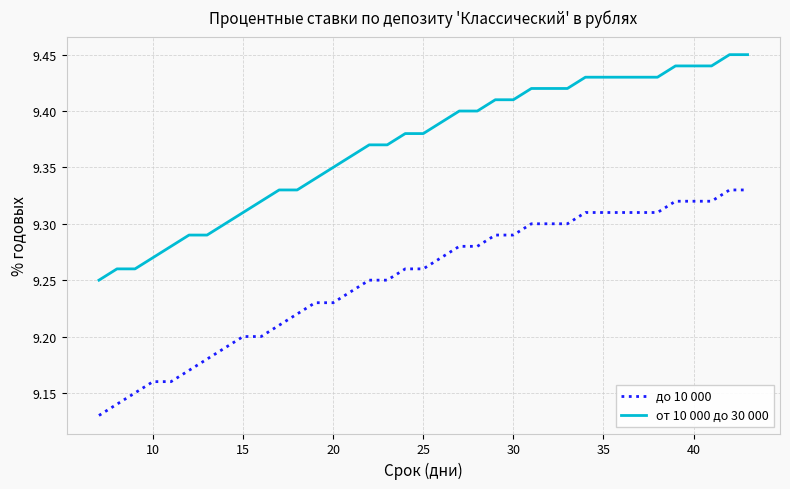

Is this an area chart (filled region under the line)?

No